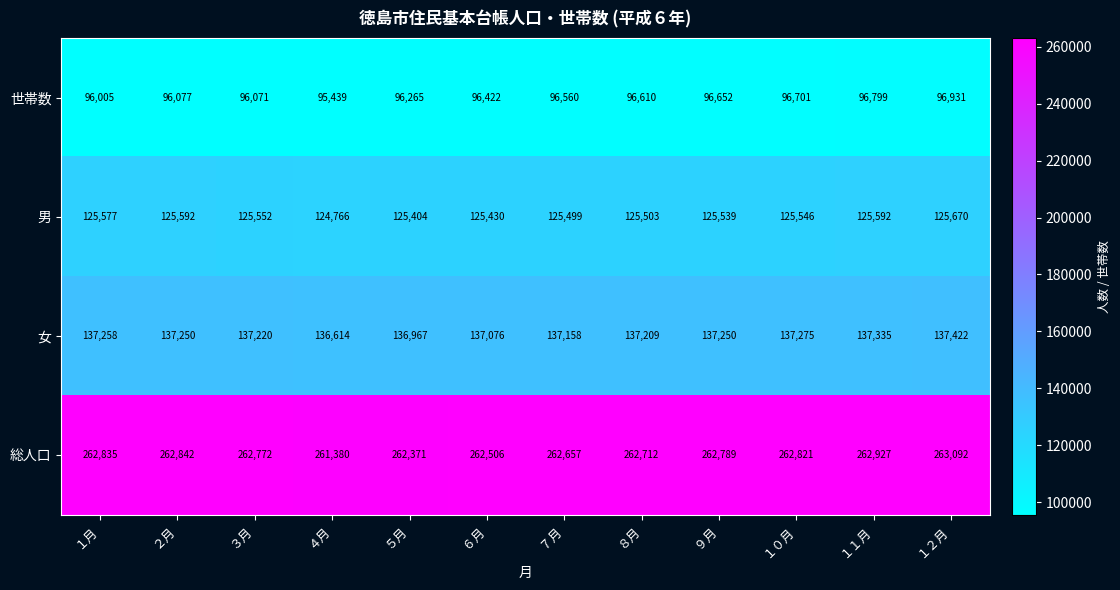

What is the minimum value for 世帯数?

95439